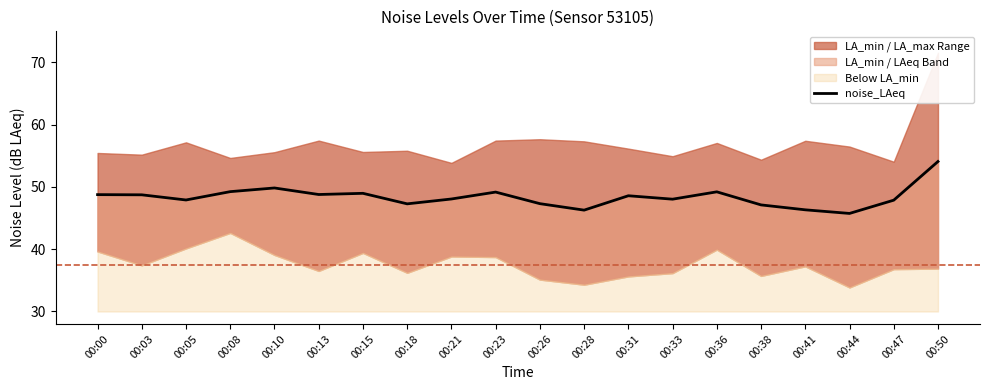

What is the difference between the maximum and second lowest values?

7.8